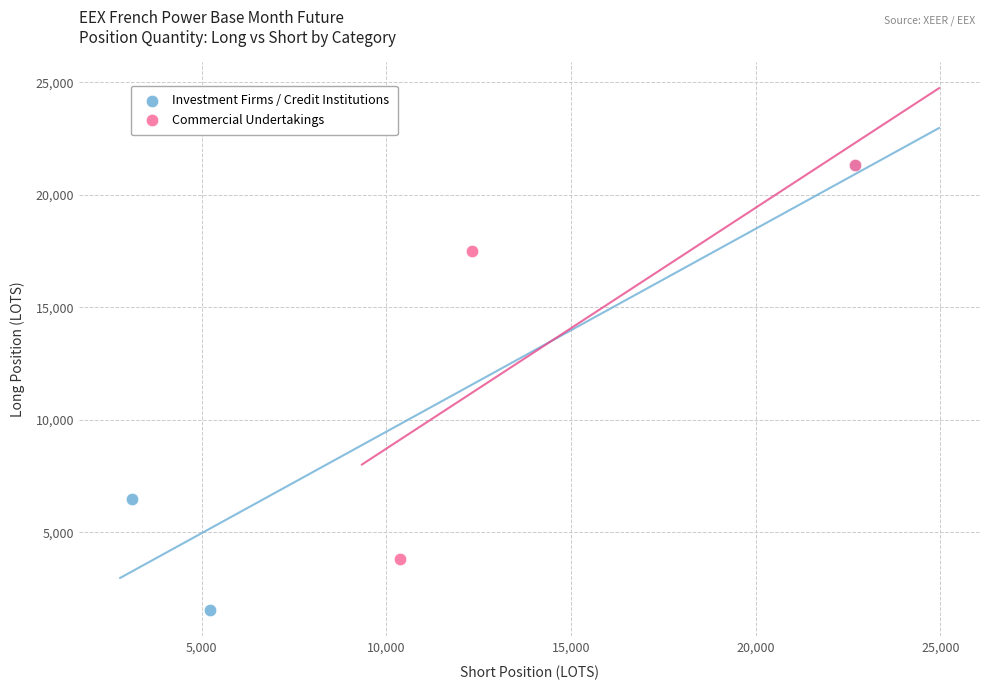

Which series contains the lowest Y value?

Investment Firms / Credit Institutions